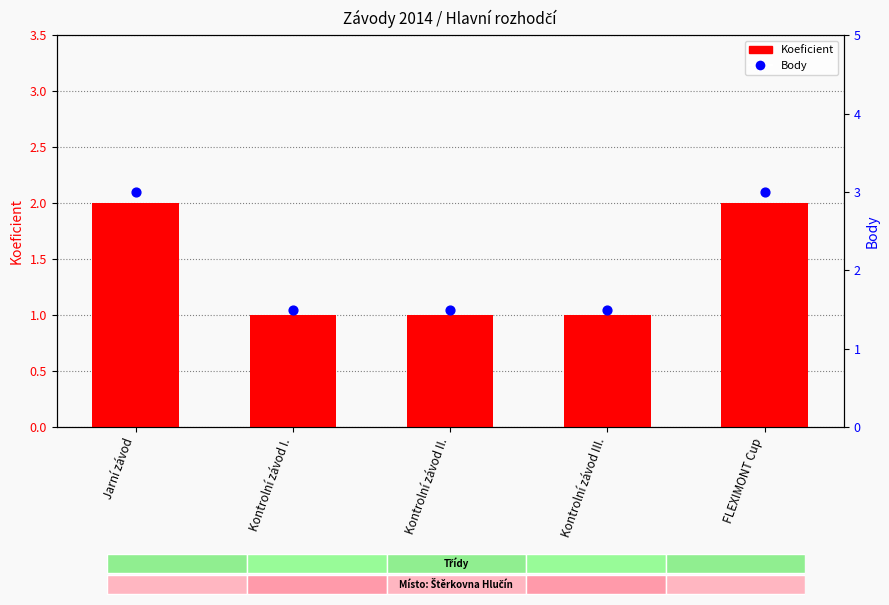

At which category is the sum across all series the highest?

Jarní závod